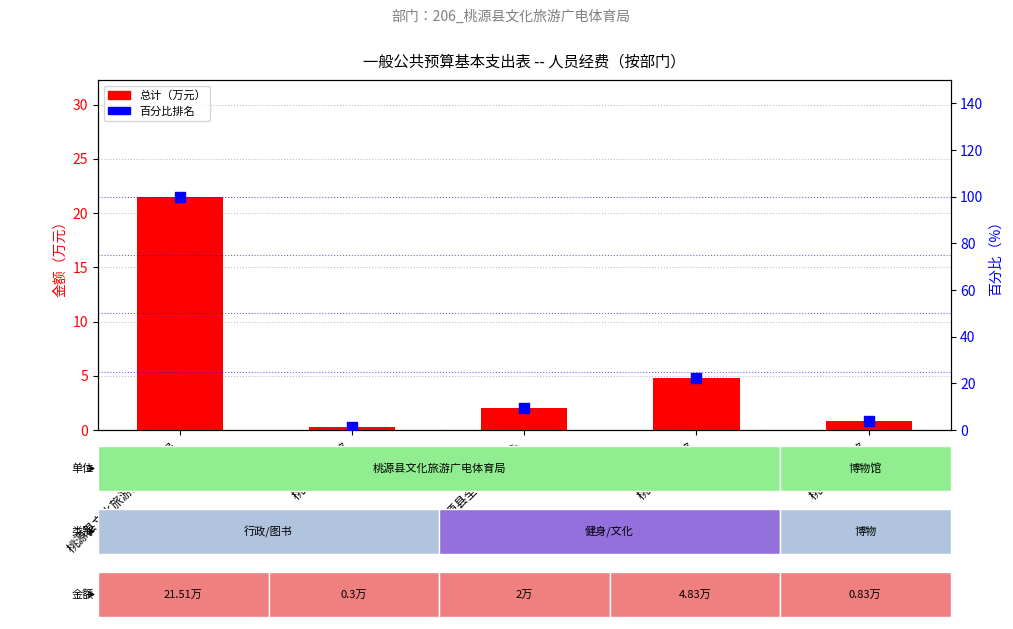

At how many categories does at least one series exceed 75?

1